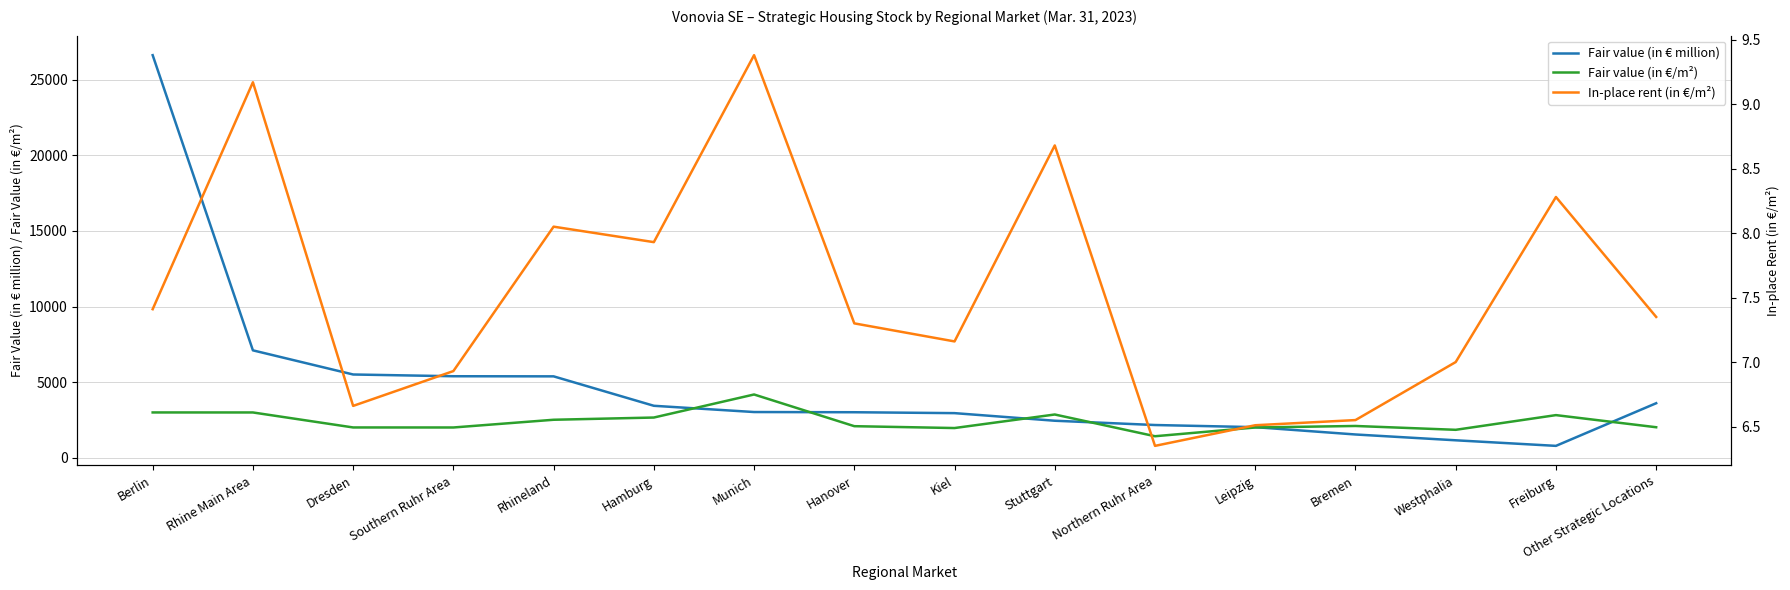

Where is In-place rent (in €/m²) nearest to the value 7?

Westphalia